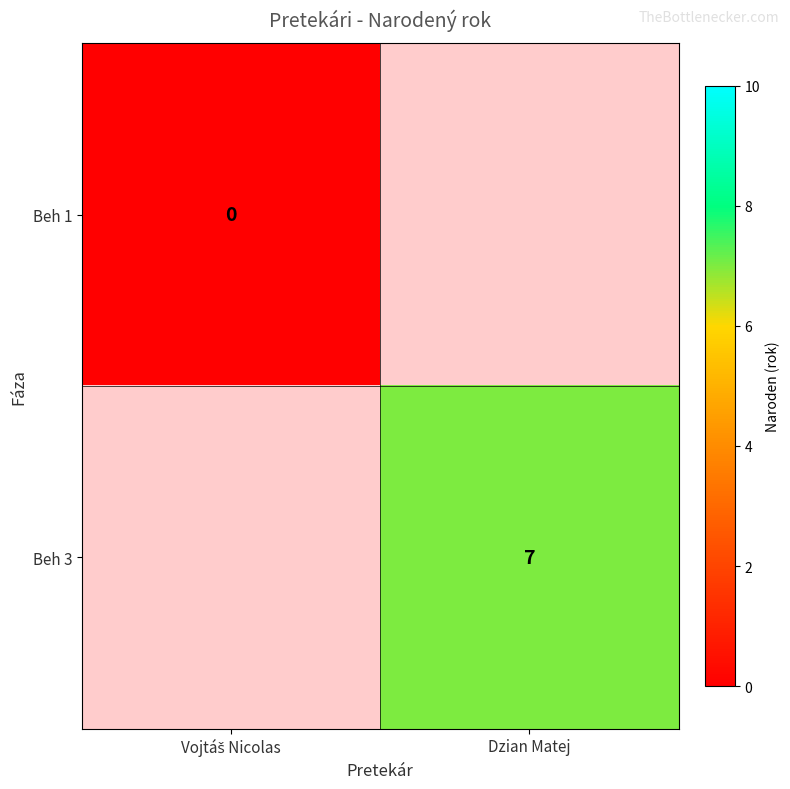

The Beh 3 series shows 7 at Dzian Matej. True or false?

True